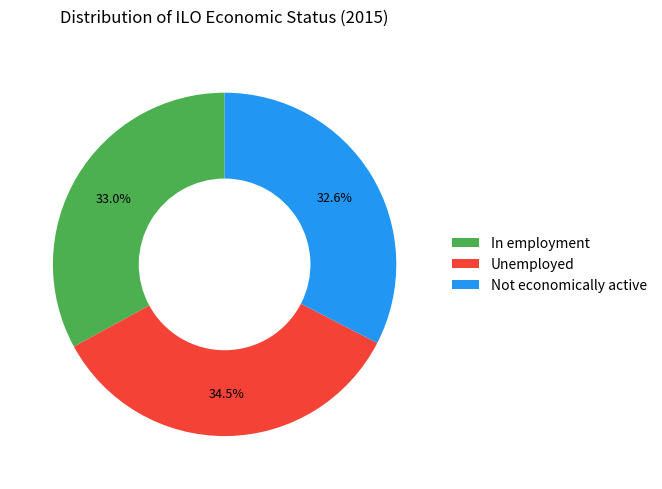

What percentage is NOT represented by Not economically active?

67.4%